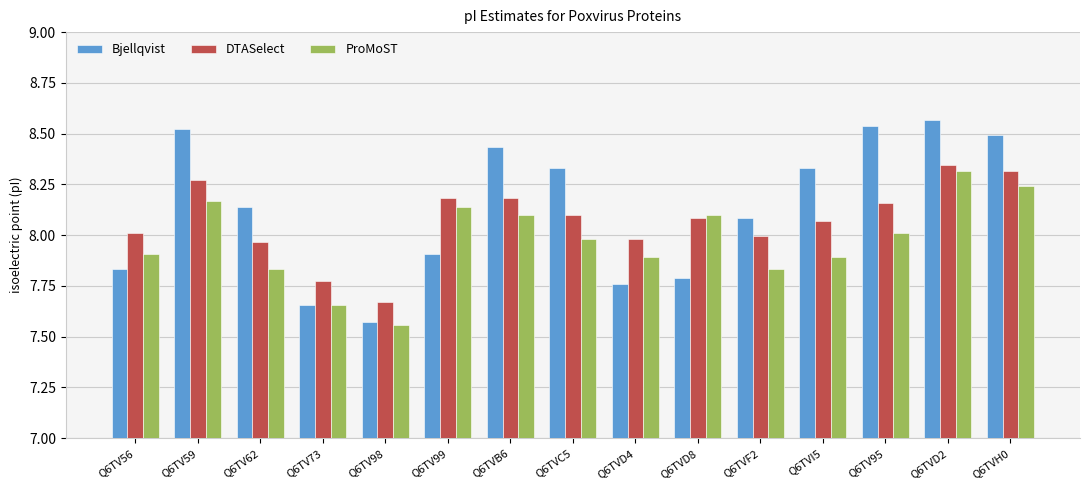

Which label corresponds to the smallest value in the chart?

Q6TV98